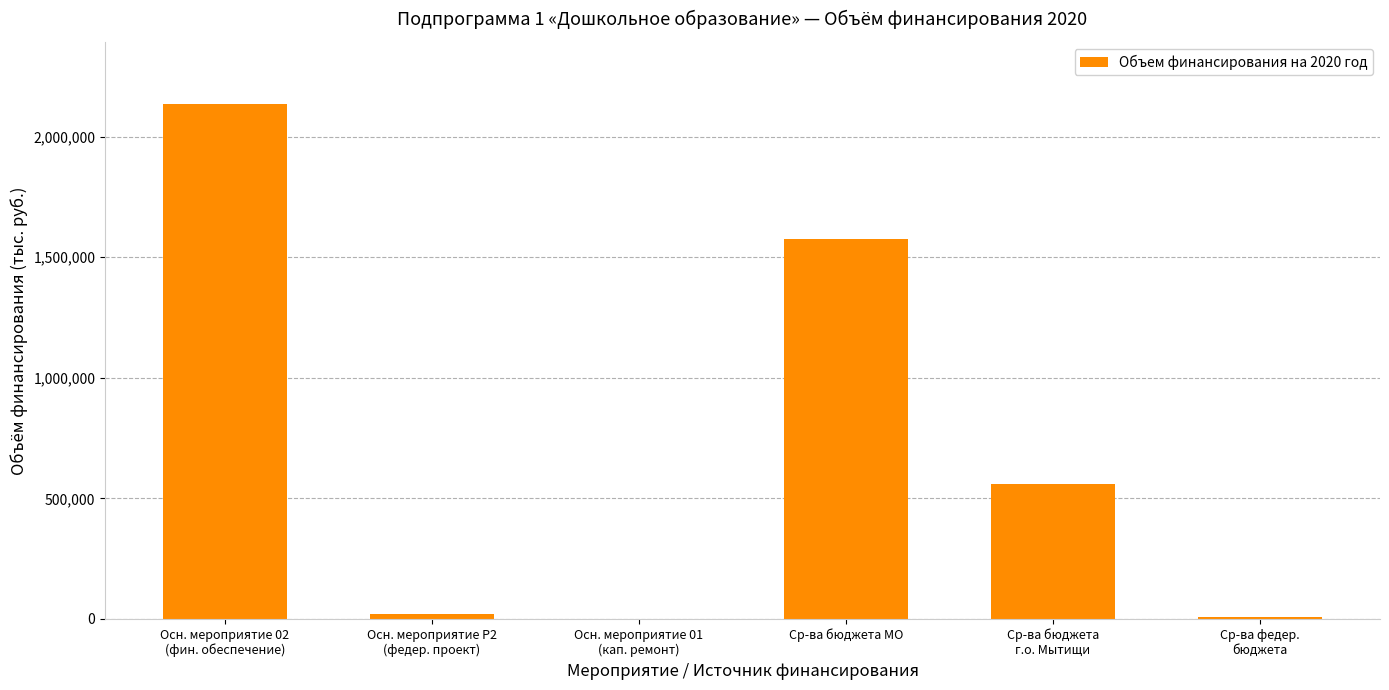

What is the greatest value displayed?

2136836.9